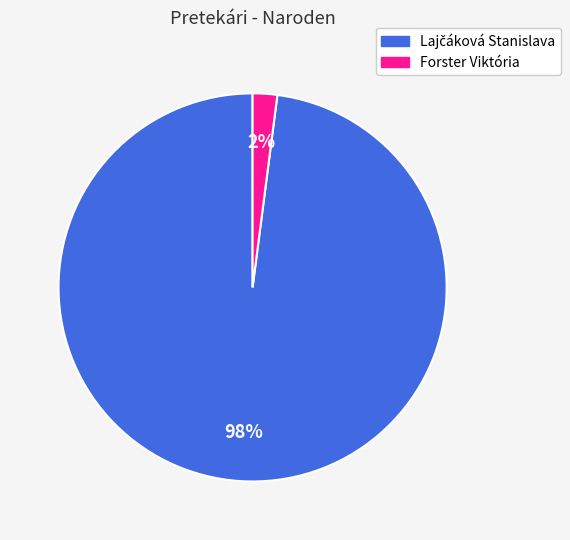

To the nearest percent, what percentage of the pie is Forster Viktória?

2%